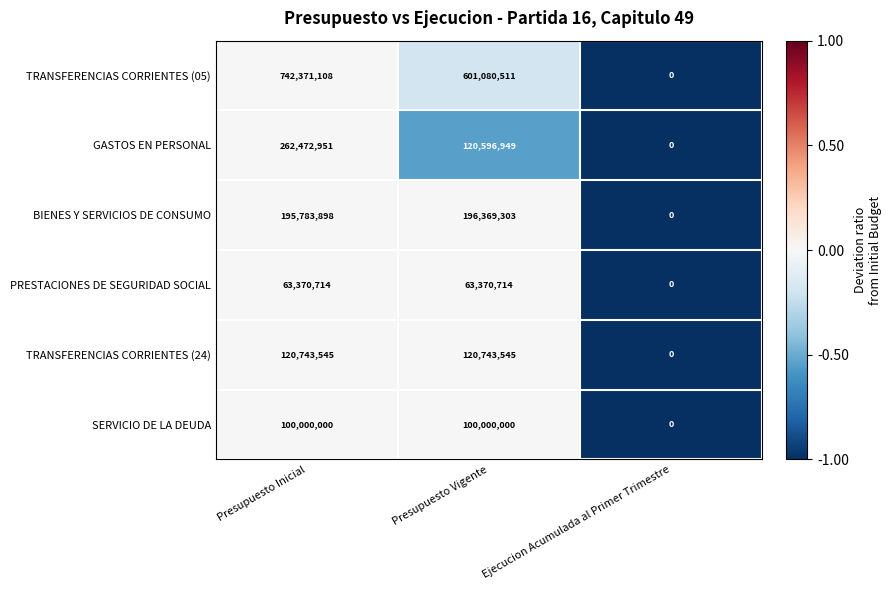

Which series has the largest range (max minus min)?

TRANSFERENCIAS CORRIENTES (05)